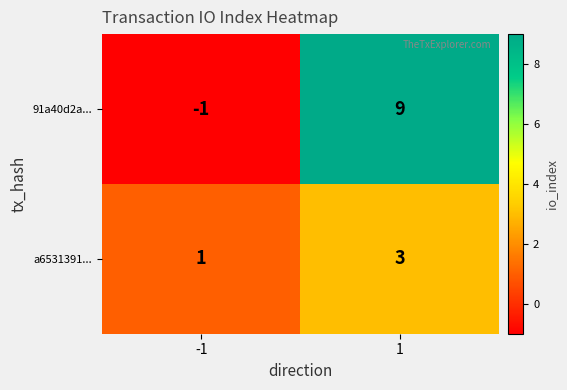

Which series changed the most between -1 and 1?

91a40d2a...